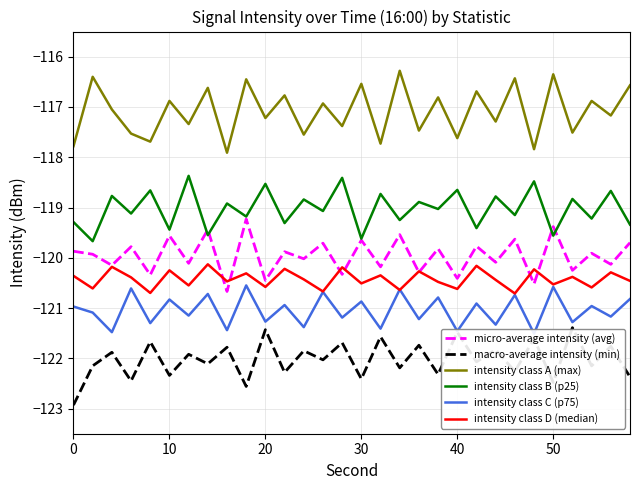

True or false: macro-average intensity (min) and intensity class A (max) cross at least once.

False